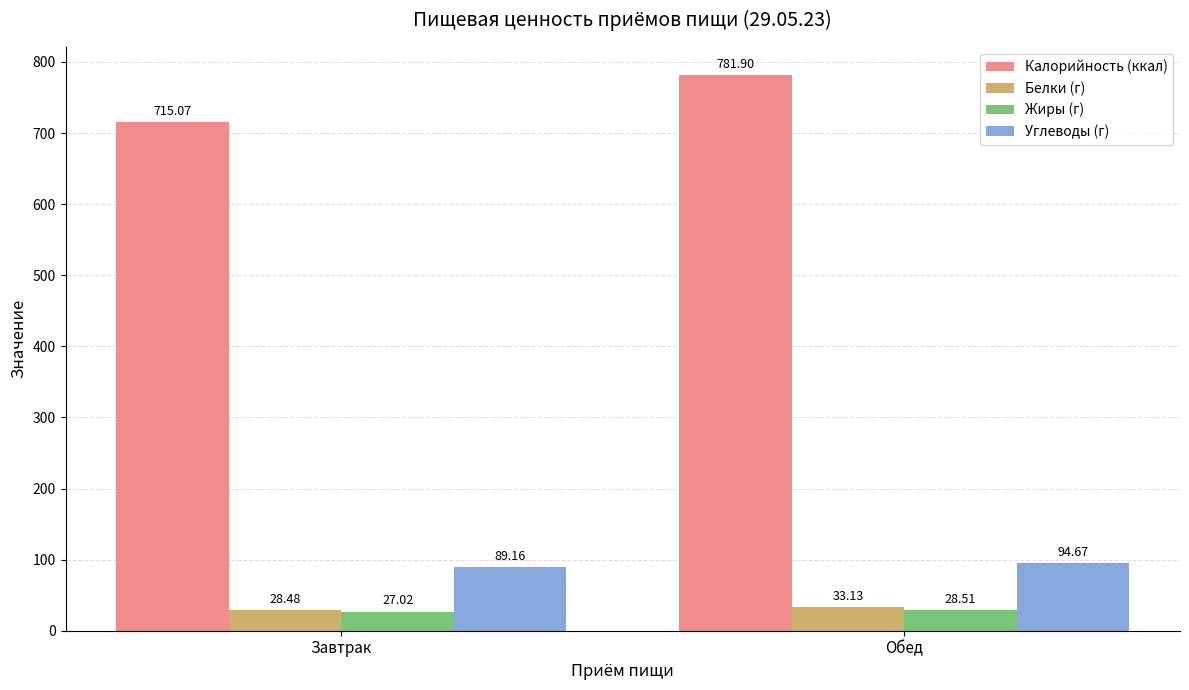

List the series in order of their peak value, lowest first.

Жиры (г), Белки (г), Углеводы (г), Калорийность (ккал)